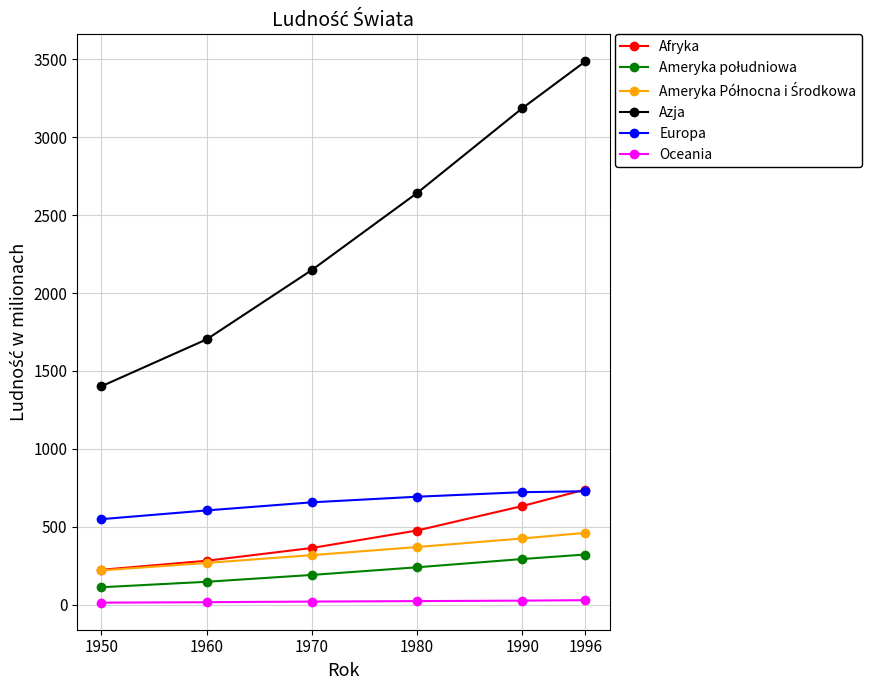

What is the value of the Afryka point at the 6th from the left?

739